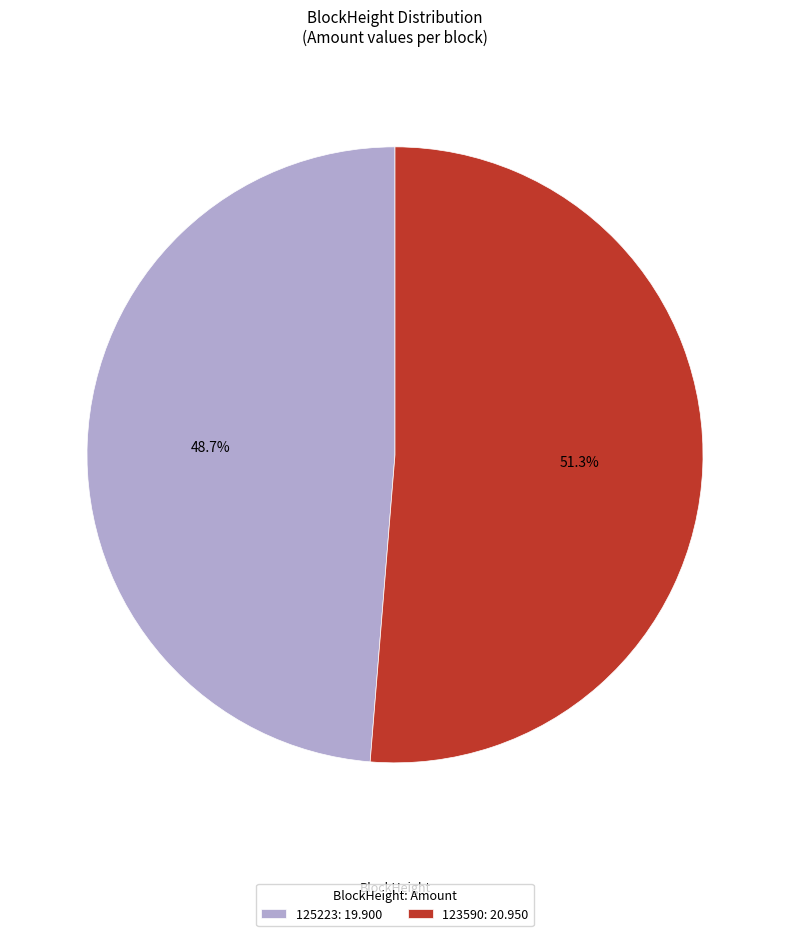

Count the number of slices in the pie.

2